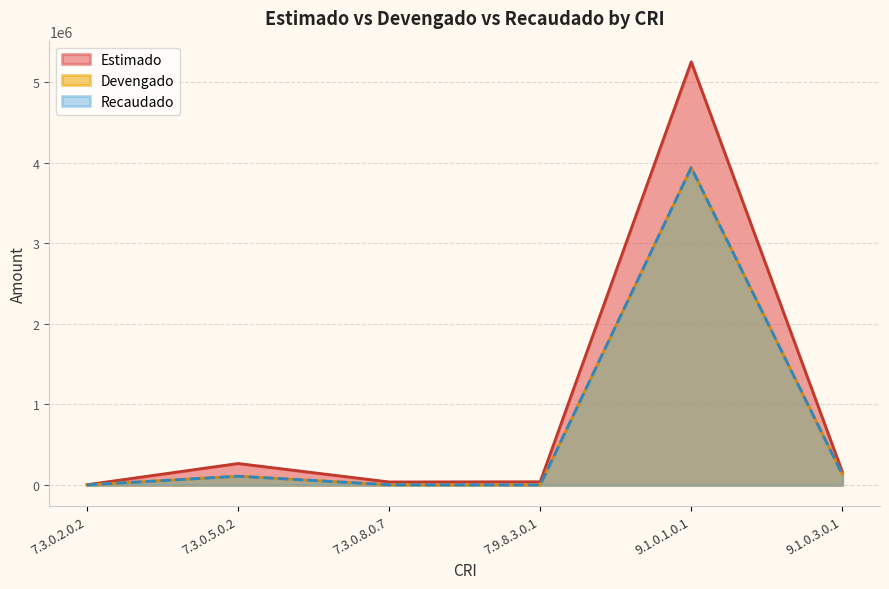

How many data points in Recaudado are above 108267?

3